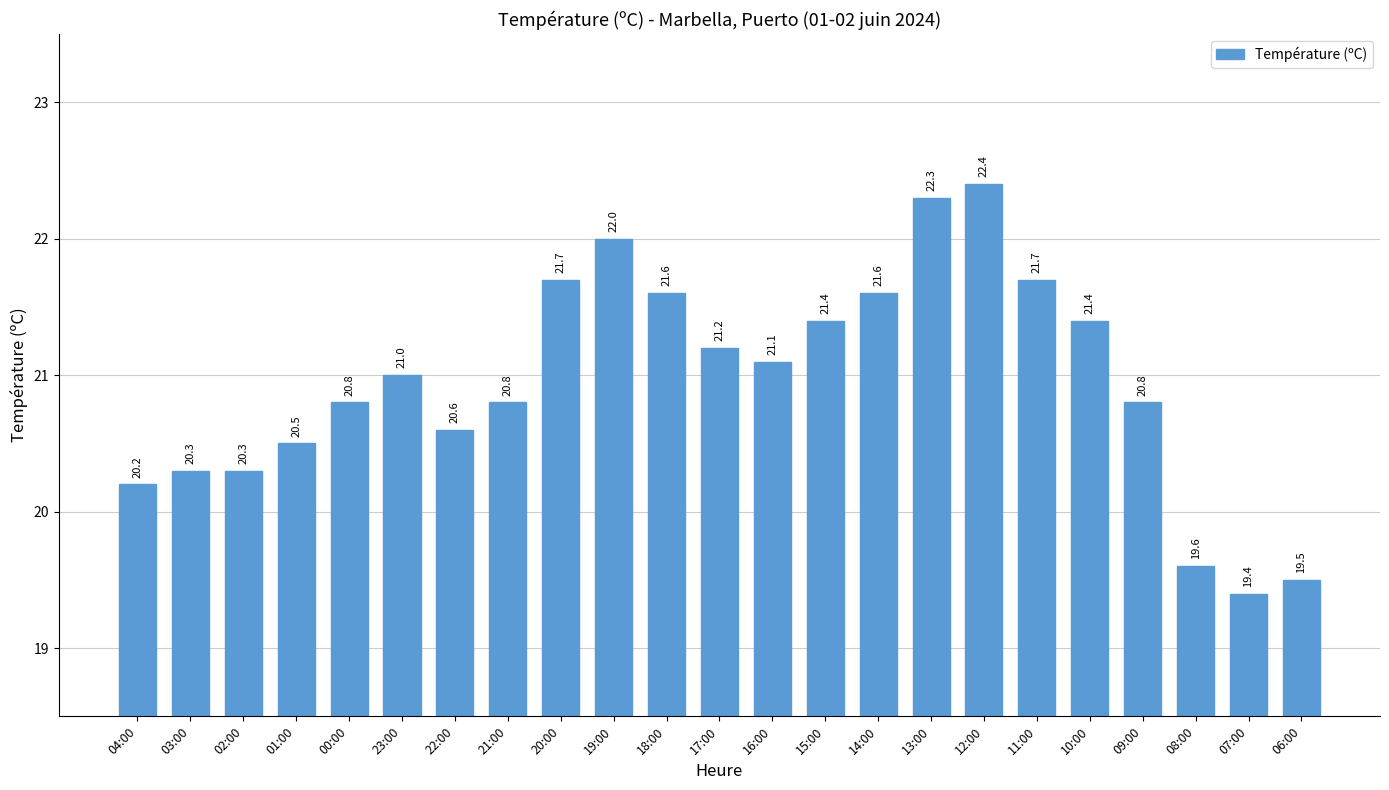

What is the difference between the maximum and second lowest values?

2.9